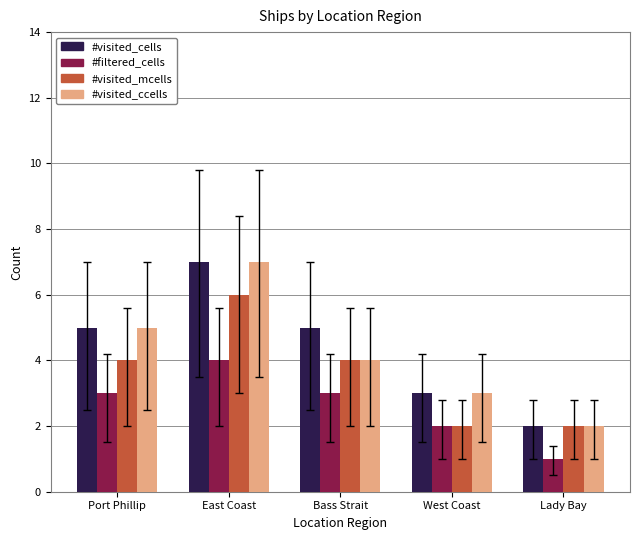

What are all the series names shown in the legend?

#visited_cells, #filtered_cells, #visited_mcells, #visited_ccells